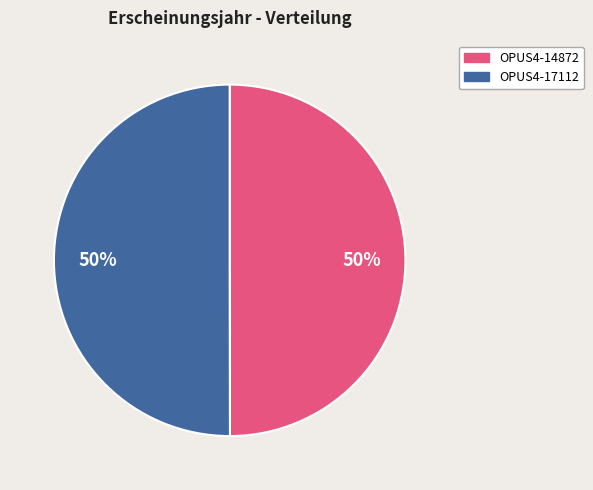

How many segments does this pie chart have?

2